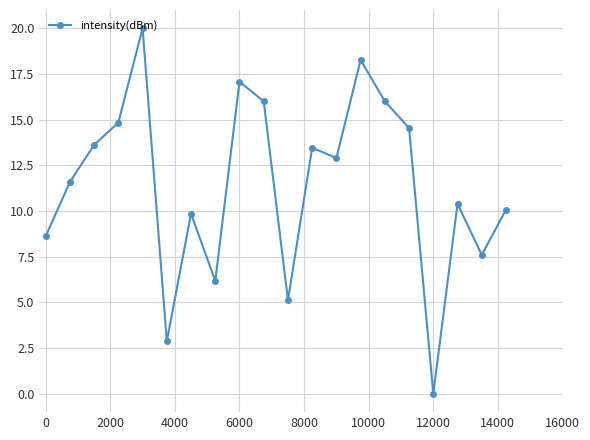

What is the value of the 12th point from the left?

13.5